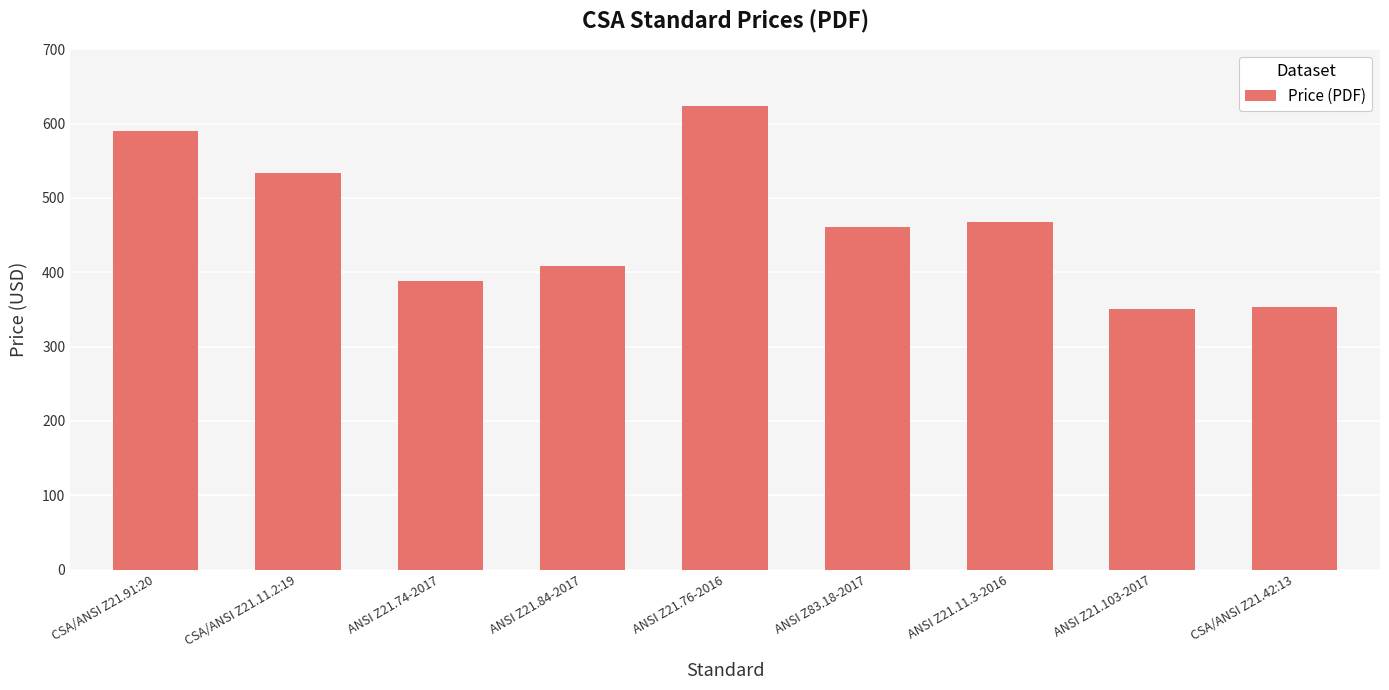

Reading left to right, list all the values displayed in this chart.

CSA/ANSI Z21.91:20=590	CSA/ANSI Z21.11.2:19=533	ANSI Z21.74-2017=388	ANSI Z21.84-2017=408	ANSI Z21.76-2016=624	ANSI Z83.18-2017=461	ANSI Z21.11.3-2016=467	ANSI Z21.103-2017=350	CSA/ANSI Z21.42:13=353